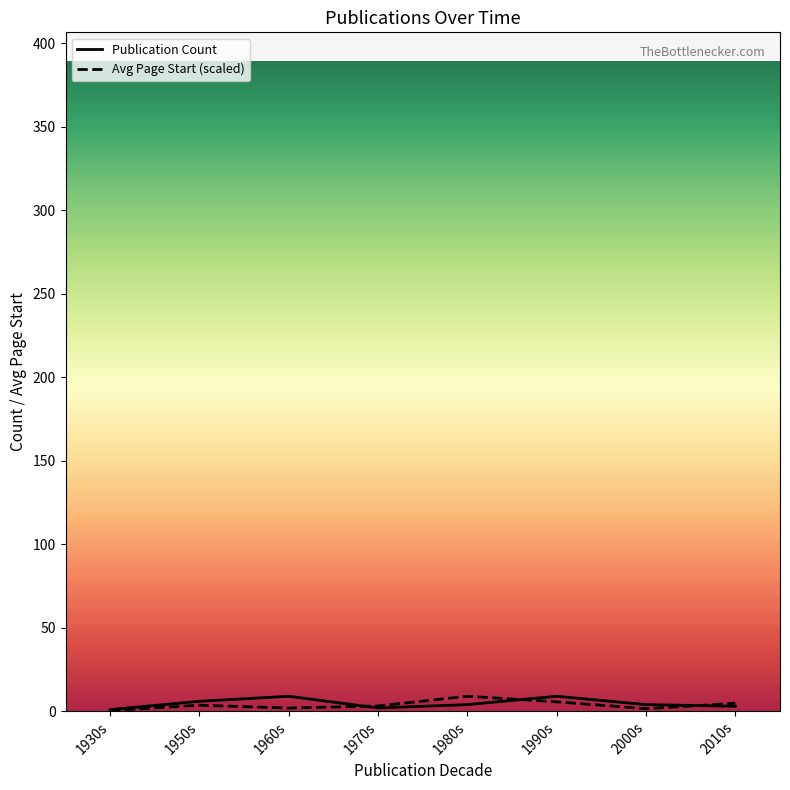

What is the label of the 8th point from the left?

2010s